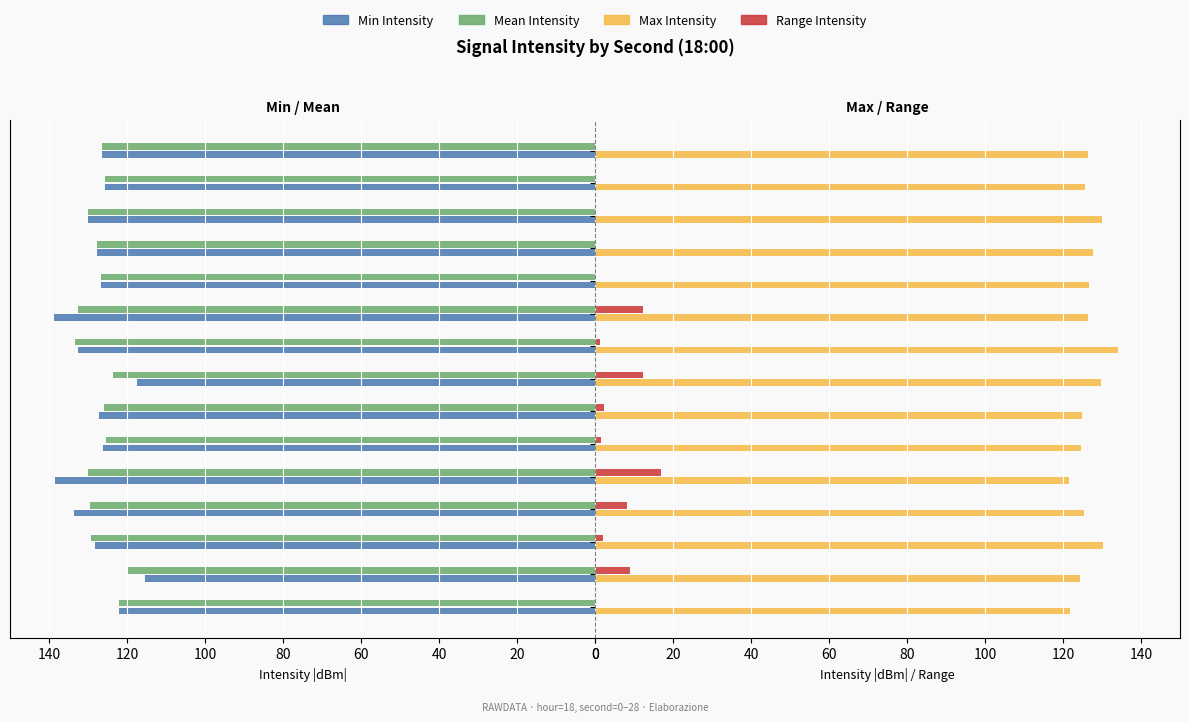

What value does the Max Intensity series have at 0?

121.9